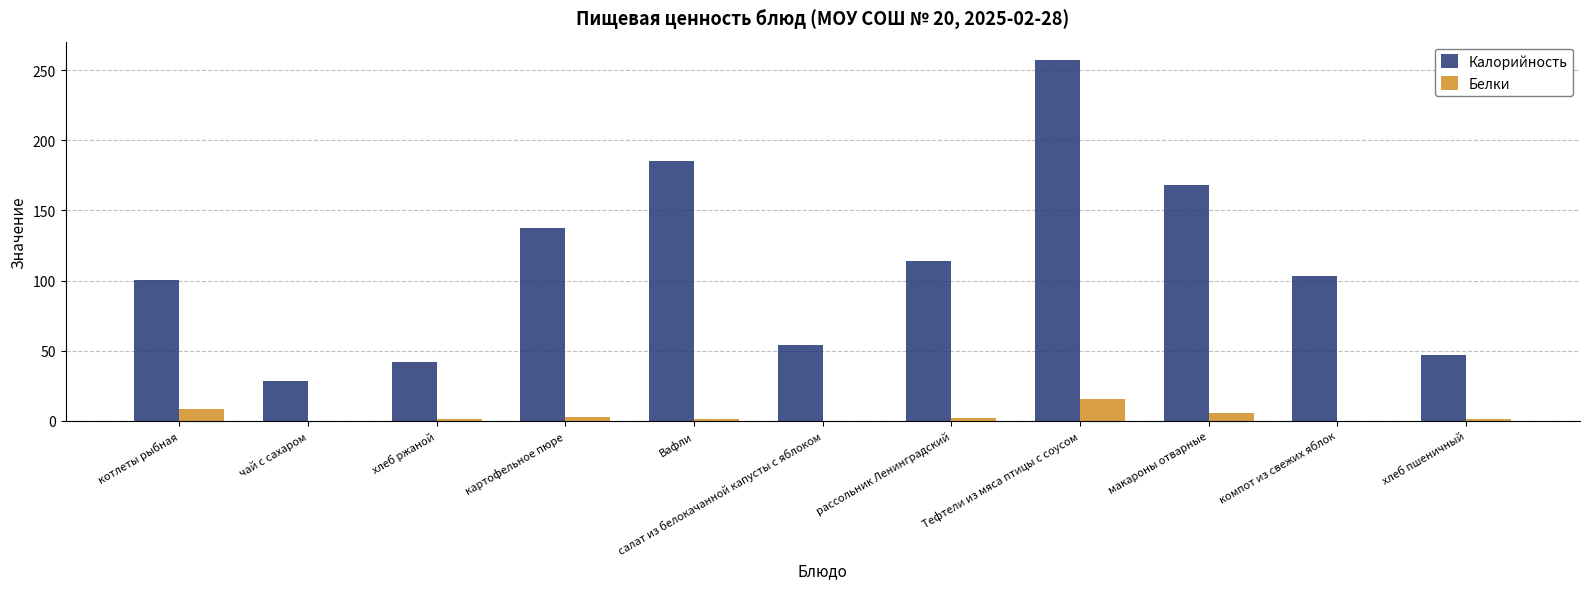

Is it true that Калорийность equals 54.1 at салат из белокачанной капусты с яблоком?

True